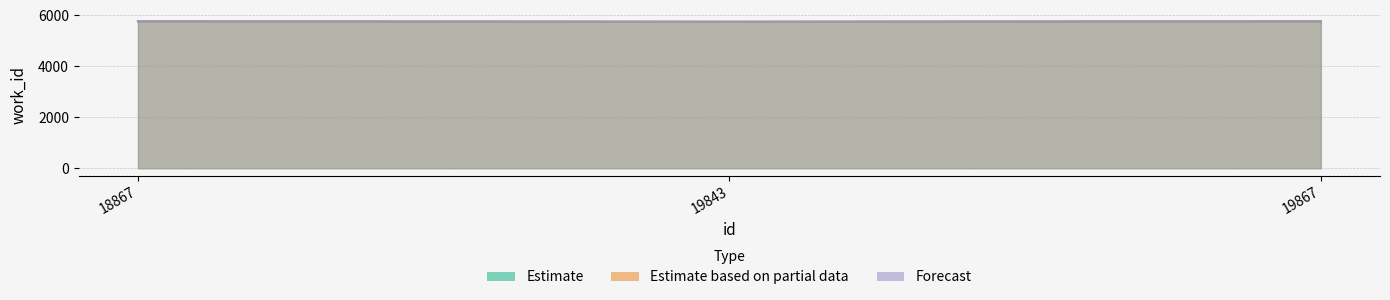

At which label does Estimate reach its minimum?

19843